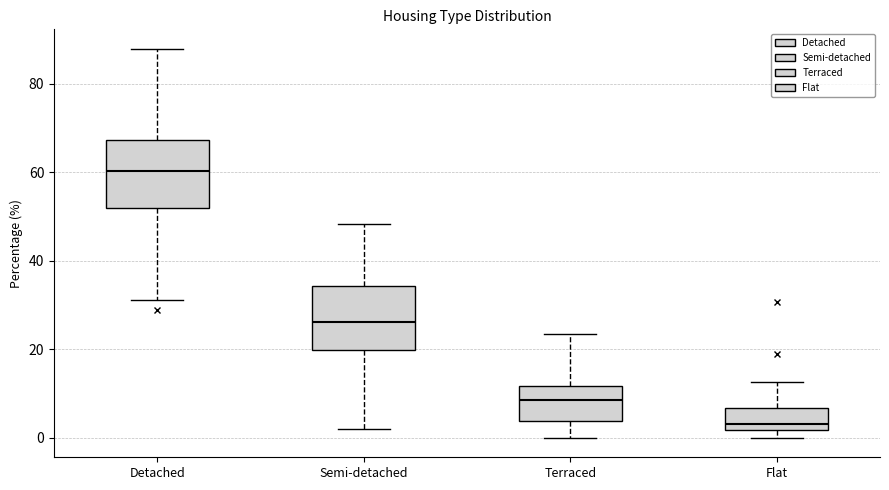

Reading left to right, transcribe this box plot: for each box, give where its median line is, the range the box spans, and where its two whiskers end, as read against the y-axis. The values are not printed on the chart, so give them approximately, as read against the axis.

Detached: median 60, box 52 to 68, whiskers 32 to 88
Semi-detached: median 26, box 20 to 34, whiskers 2 to 48
Terraced: median 8, box 4 to 12, whiskers 0 to 24
Flat: median 4, box 2 to 6, whiskers 0 to 12